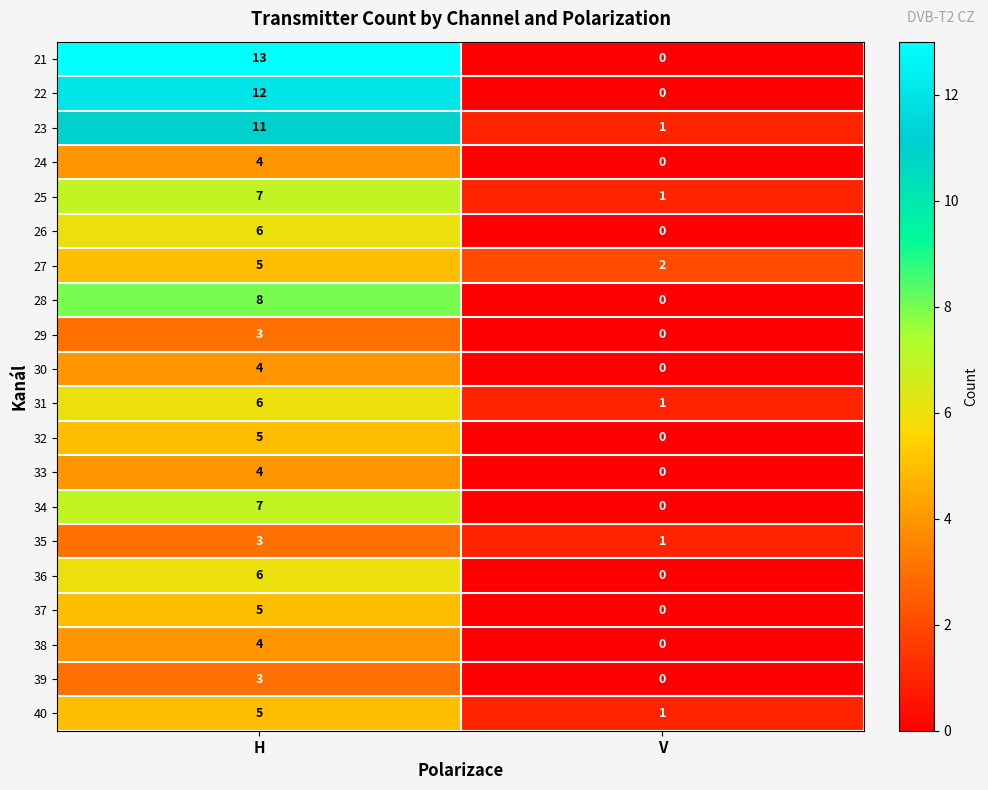

What is the greatest value displayed?

13